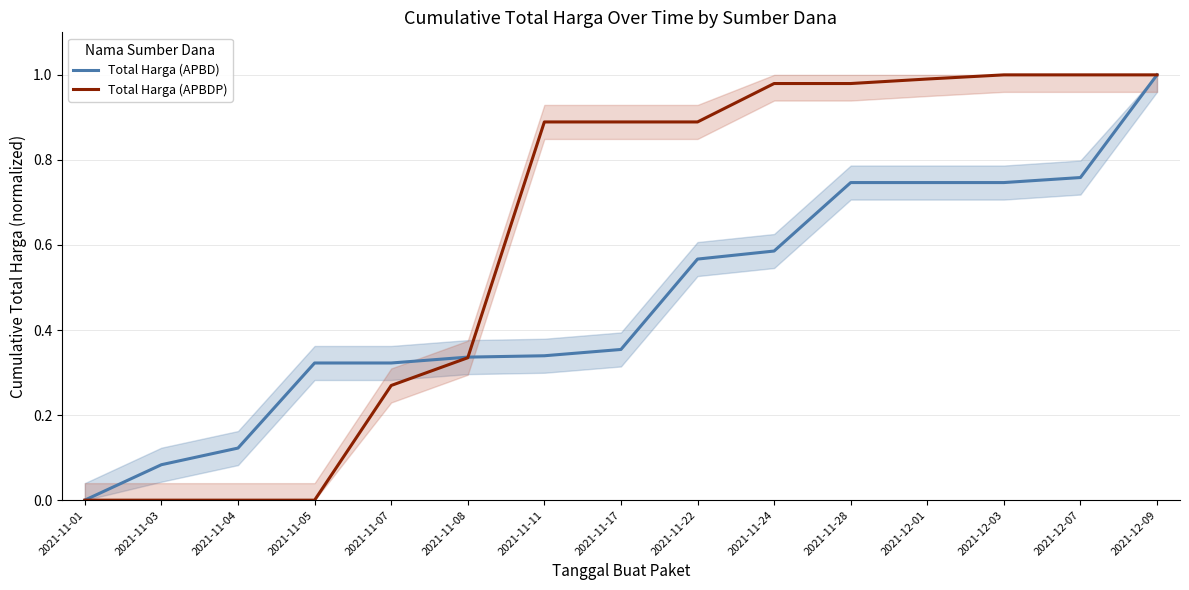

How many series are shown in this chart?

2